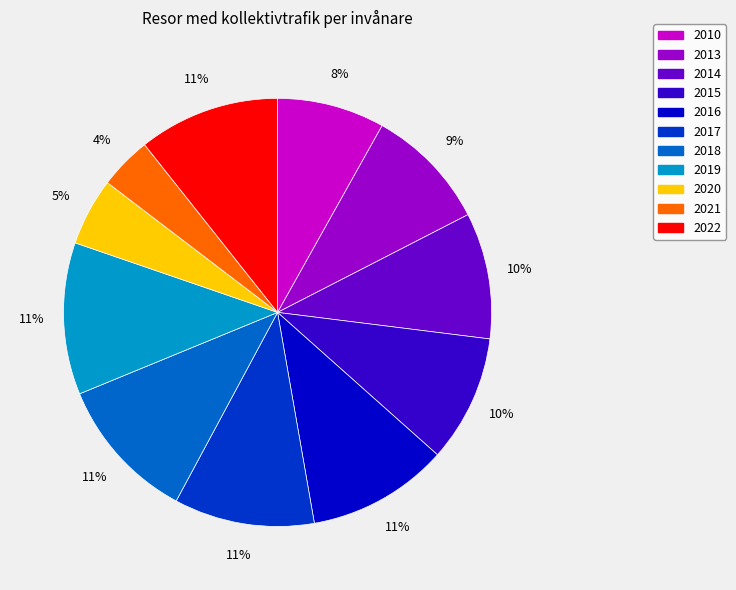

How many slices are in this pie chart?

11